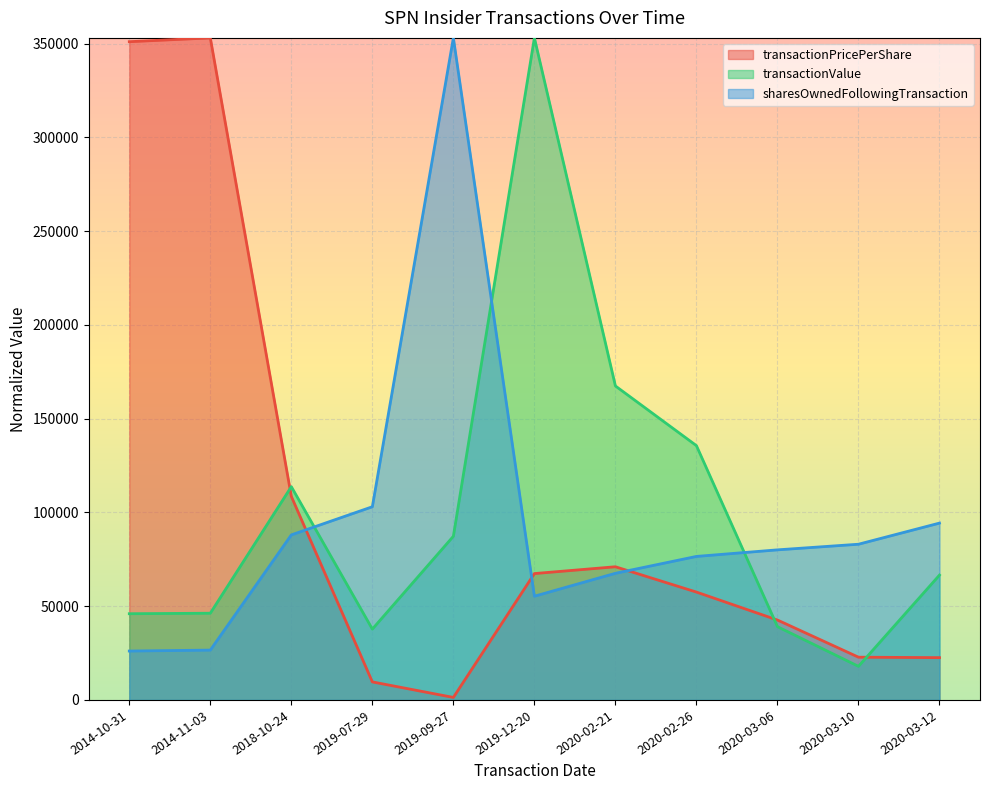

What is the value of the transactionPricePerShare point at the 8th from the left?

57509.4